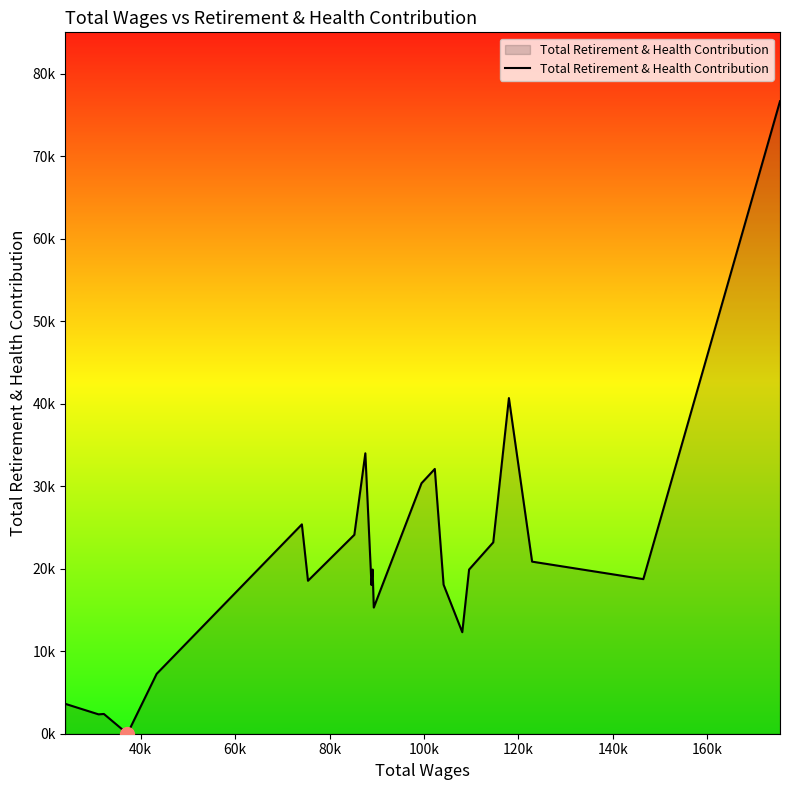

Does the chart display data point markers on the line(s)?

No